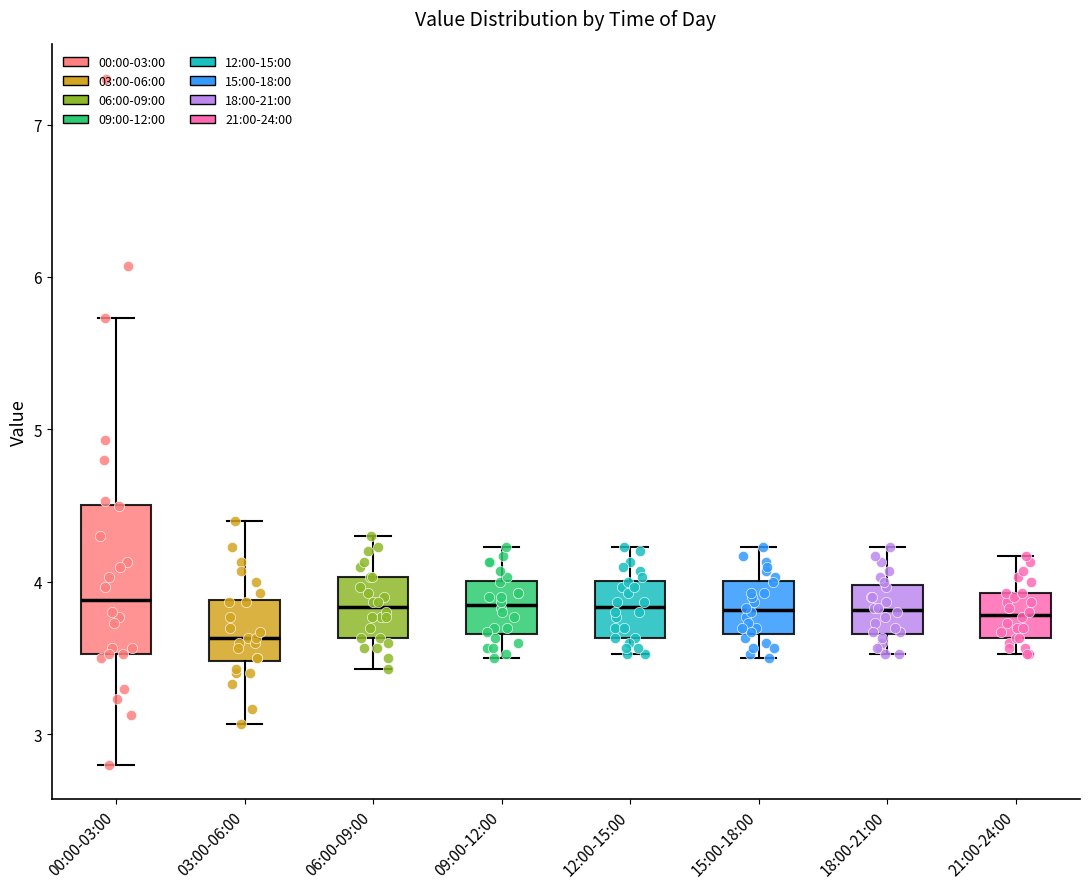

Which box's median line is the lowest?

03:00-06:00